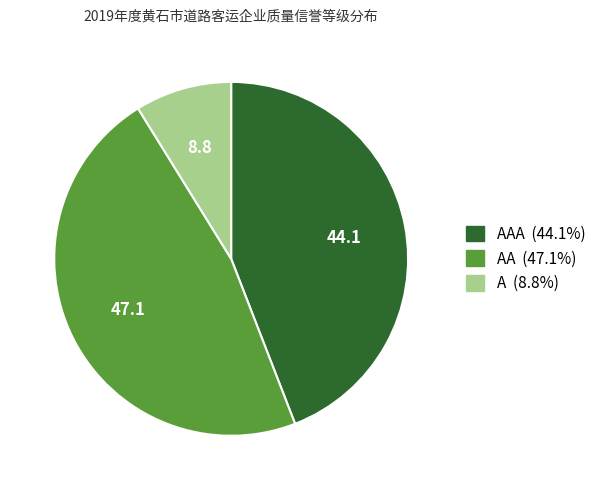

Is there a majority slice in this chart?

No